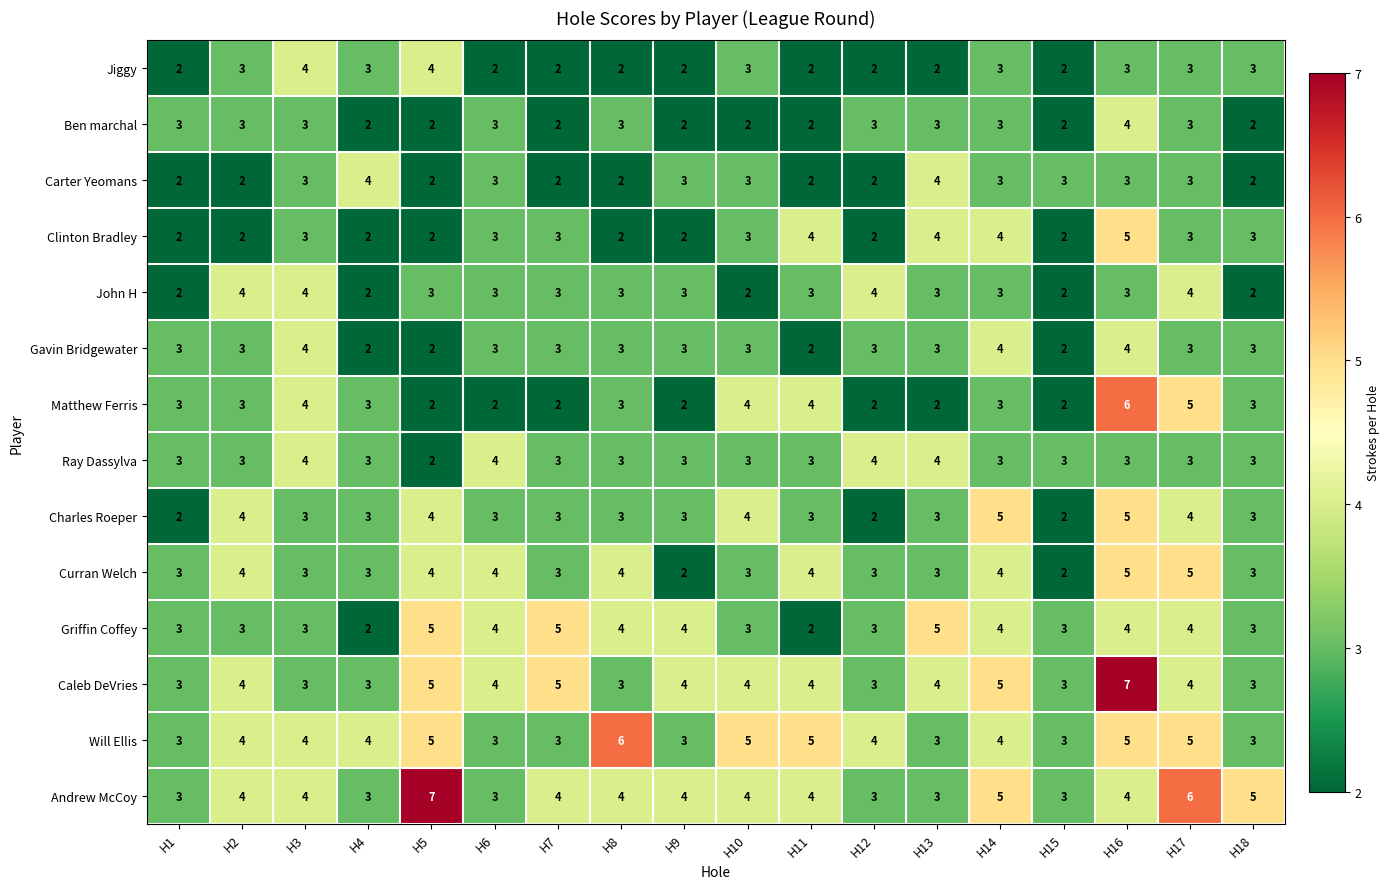

What is the approximate value of Will Ellis at H14?

4